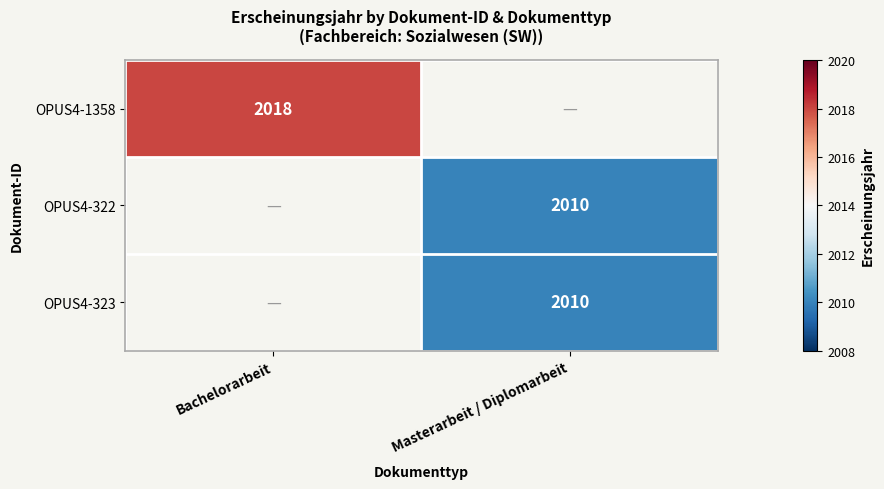

The OPUS4-323 series shows 903 at Masterarbeit / Diplomarbeit. True or false?

False